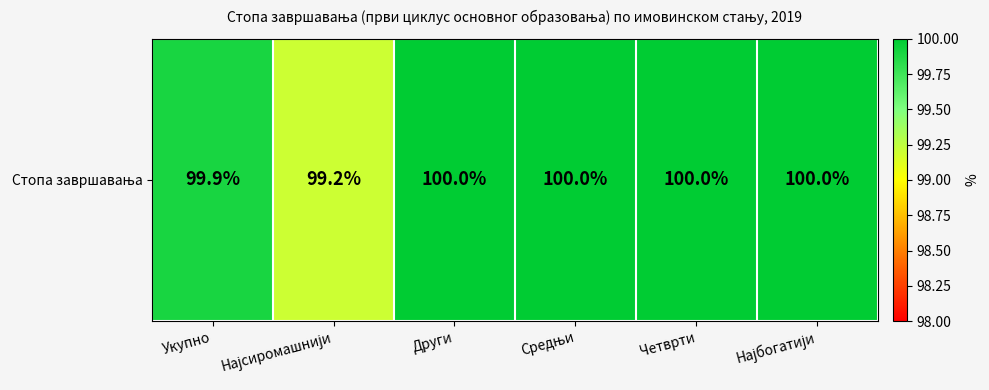

The value at Четврти is 100.0. True or false?

True